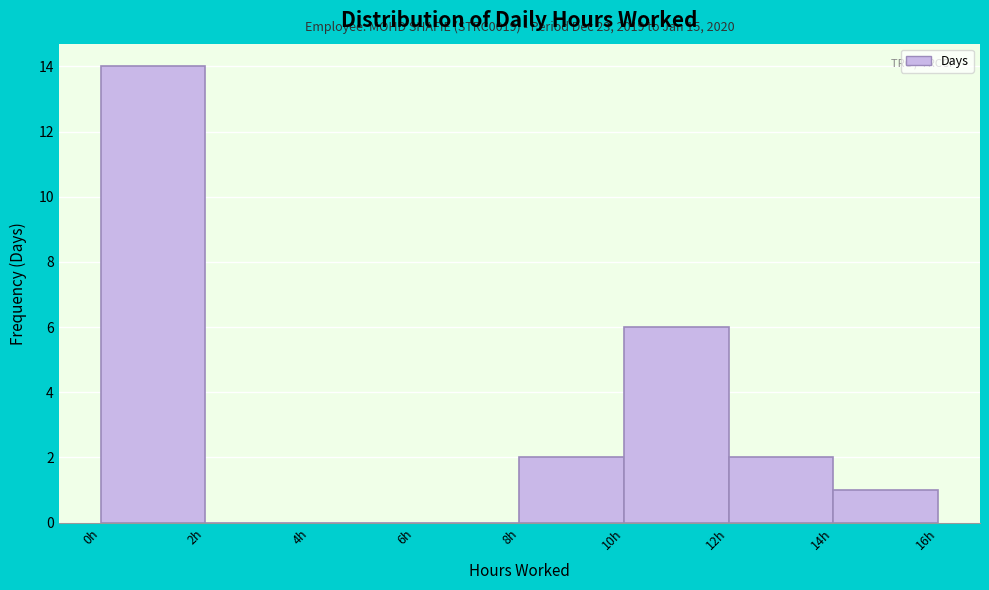

Which range on the x-axis has the tallest bar?

0 to 2